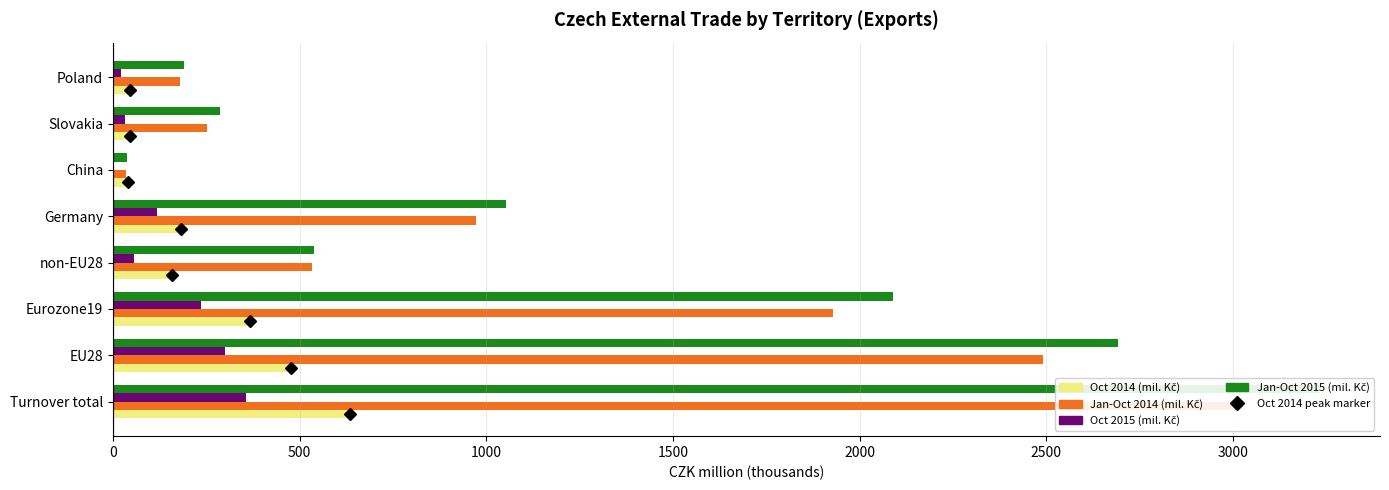

Which series changed the most between Turnover total and China?

Jan-Oct 2015 (mil. Kč)